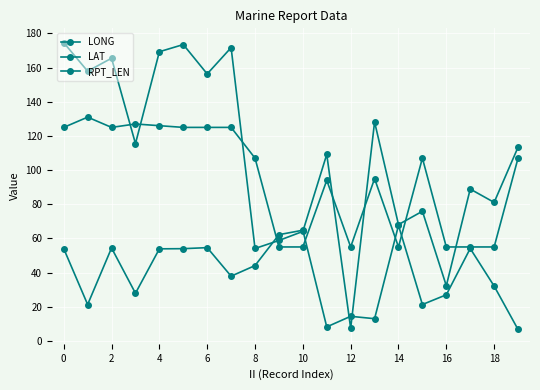

True or false: RPT_LEN has more than 1 points higher than both neighbors.

True